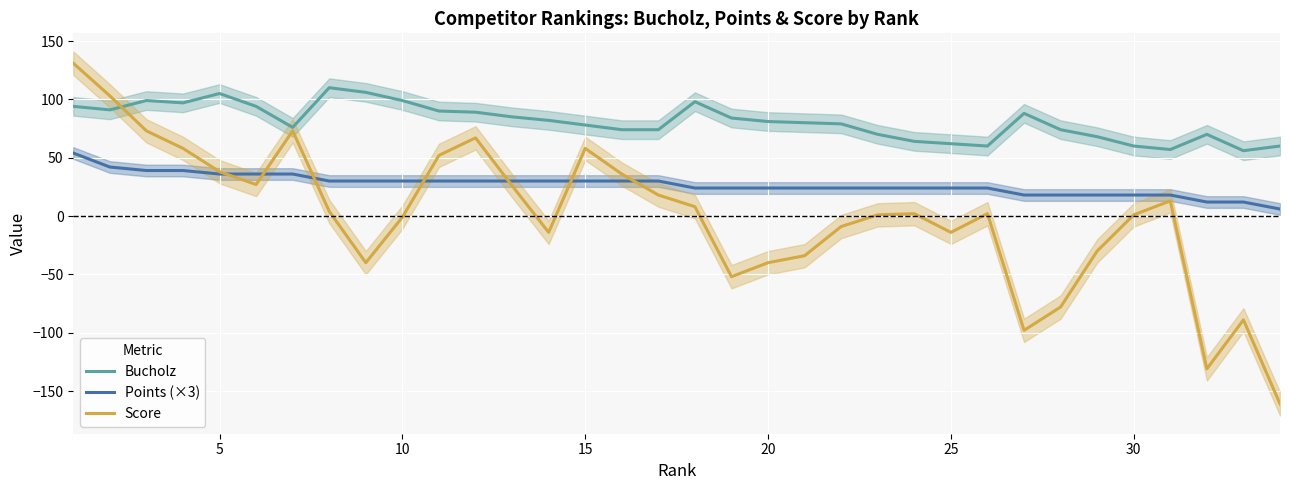

True or false: Bucholz and Points (×3) cross at least once.

False